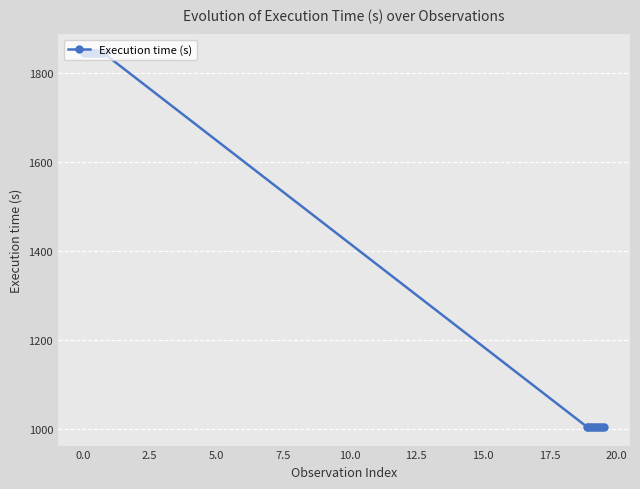

What is the value of the 13th point from the left?

1005